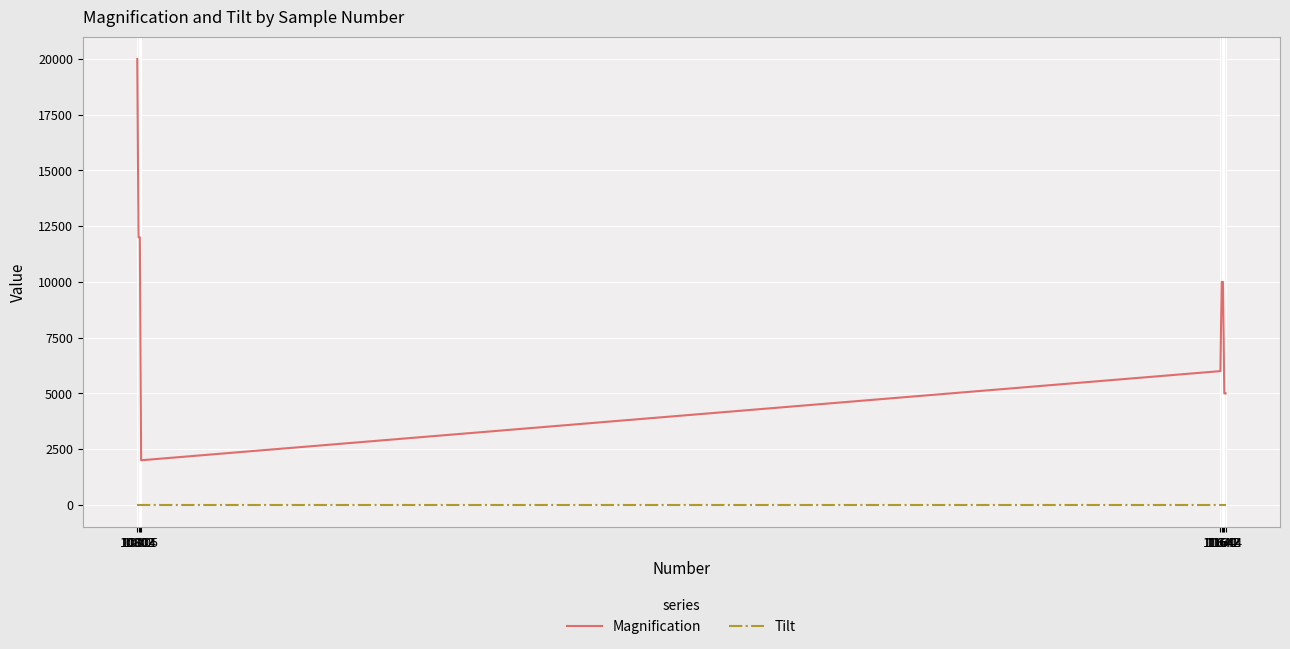

Does the chart display data point markers on the line(s)?

No